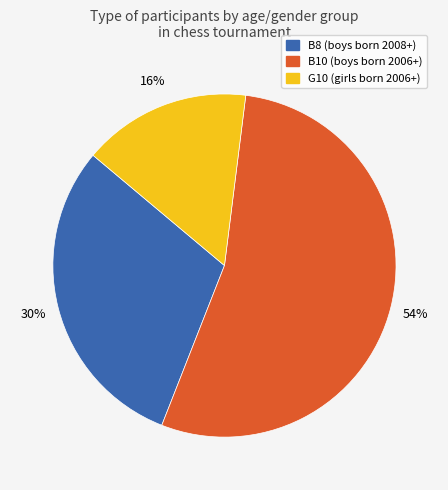

To the nearest percent, what percentage of the pie is B8?

30%